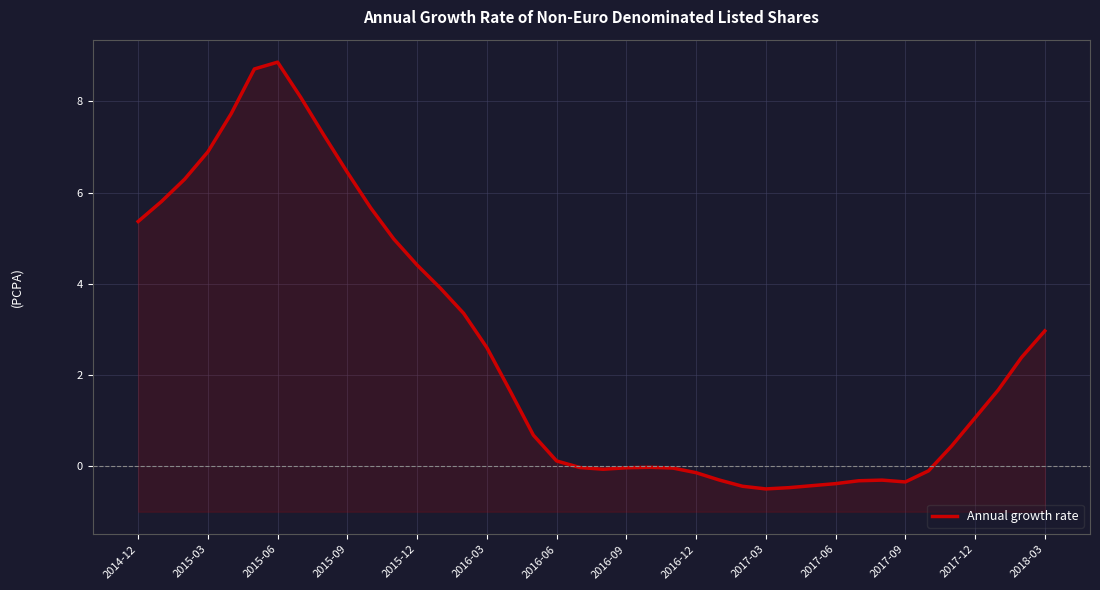

What is the greatest value displayed?

8.9